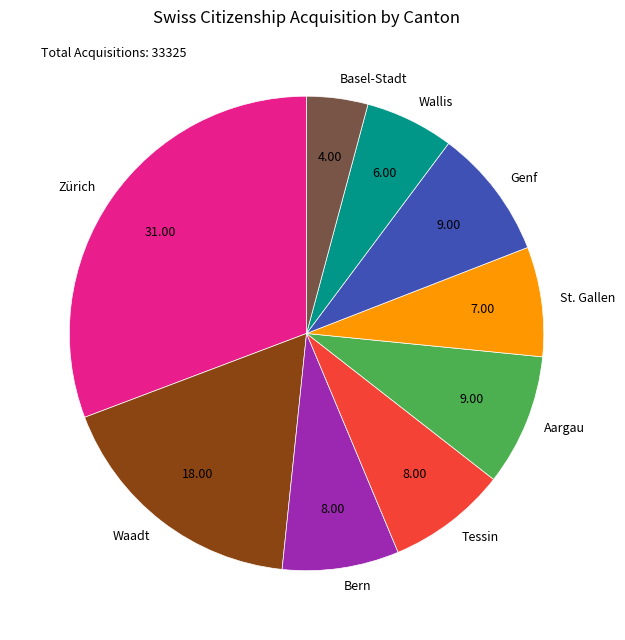

How many segments does this pie chart have?

9